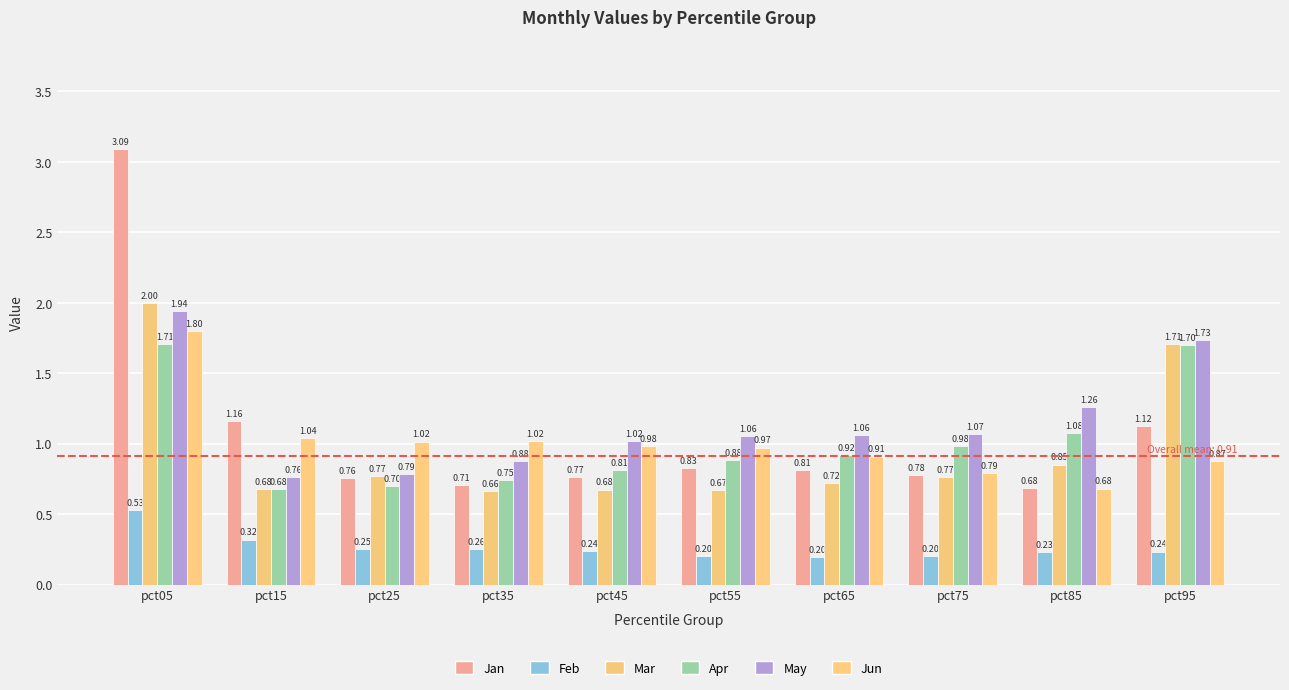

Rank the series by their maximum value, from highest to lowest.

Jan, Mar, May, Jun, Apr, Feb